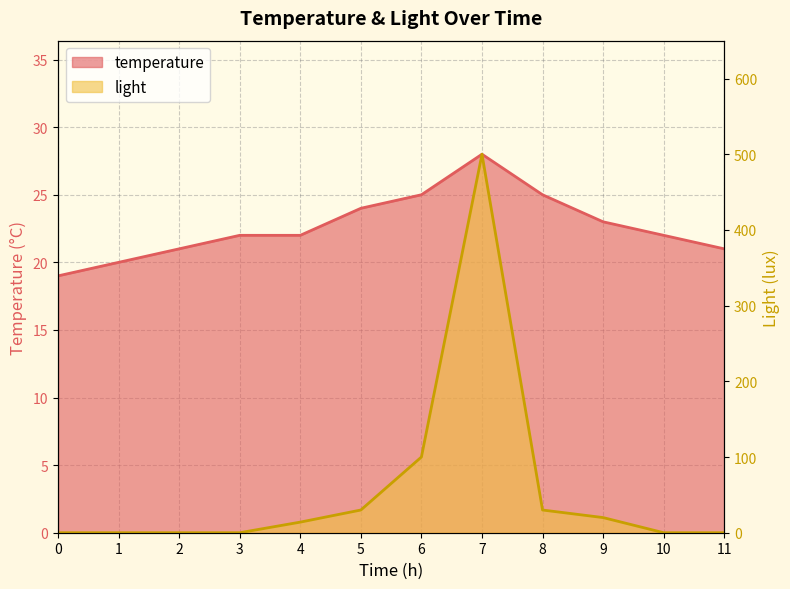

What is the difference between the light values at 2 and 4?

14